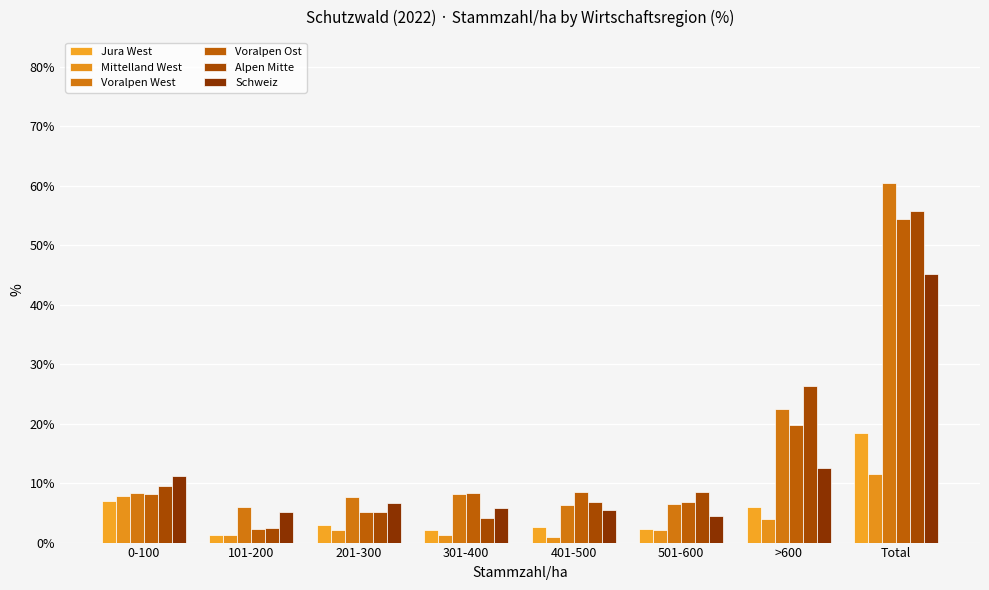

What is the spread (max minus min) of values at 301-400?

7.1